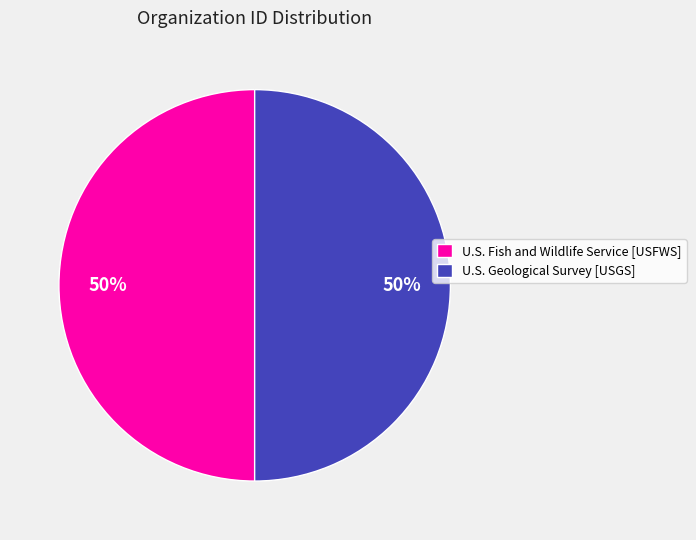

What percentage is the U.S. Geological Survey [USGS] slice, to the nearest percent?

50%